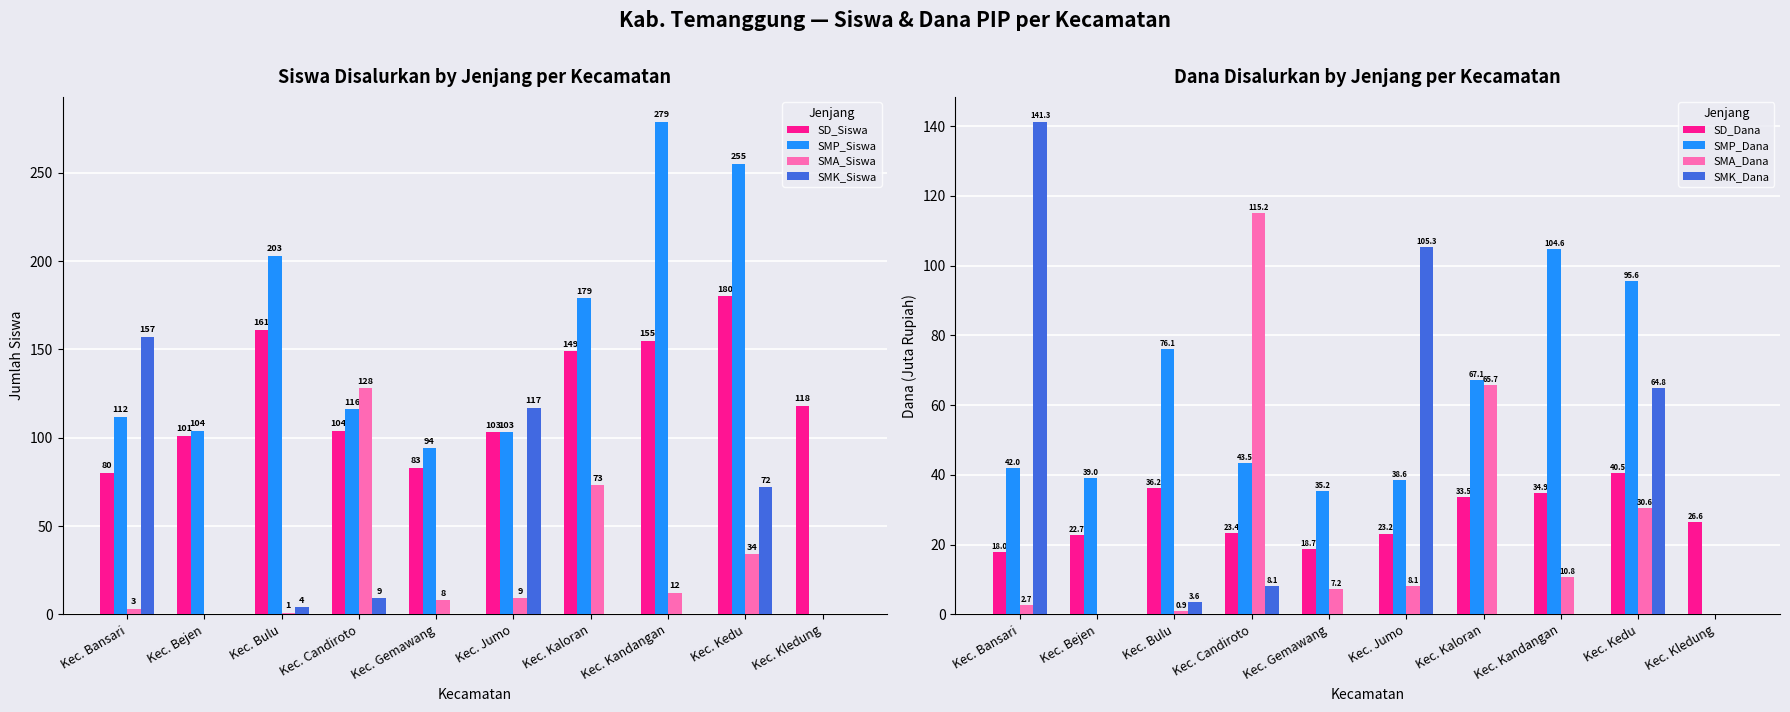

Reading right to left, what are all the values shown in this chart?

SD_Siswa: Kec. Kledung=118	Kec. Kedu=180	Kec. Kandangan=155	Kec. Kaloran=149	Kec. Jumo=103	Kec. Gemawang=83	Kec. Candiroto=104	Kec. Bulu=161	Kec. Bejen=101	Kec. Bansari=80
SMP_Siswa: Kec. Kledung=0	Kec. Kedu=255	Kec. Kandangan=279	Kec. Kaloran=179	Kec. Jumo=103	Kec. Gemawang=94	Kec. Candiroto=116	Kec. Bulu=203	Kec. Bejen=104	Kec. Bansari=112
SMA_Siswa: Kec. Kledung=0	Kec. Kedu=34	Kec. Kandangan=12	Kec. Kaloran=73	Kec. Jumo=9	Kec. Gemawang=8	Kec. Candiroto=128	Kec. Bulu=1	Kec. Bejen=0	Kec. Bansari=3
SMK_Siswa: Kec. Kledung=0	Kec. Kedu=72	Kec. Kandangan=0	Kec. Kaloran=0	Kec. Jumo=117	Kec. Gemawang=0	Kec. Candiroto=9	Kec. Bulu=4	Kec. Bejen=0	Kec. Bansari=157